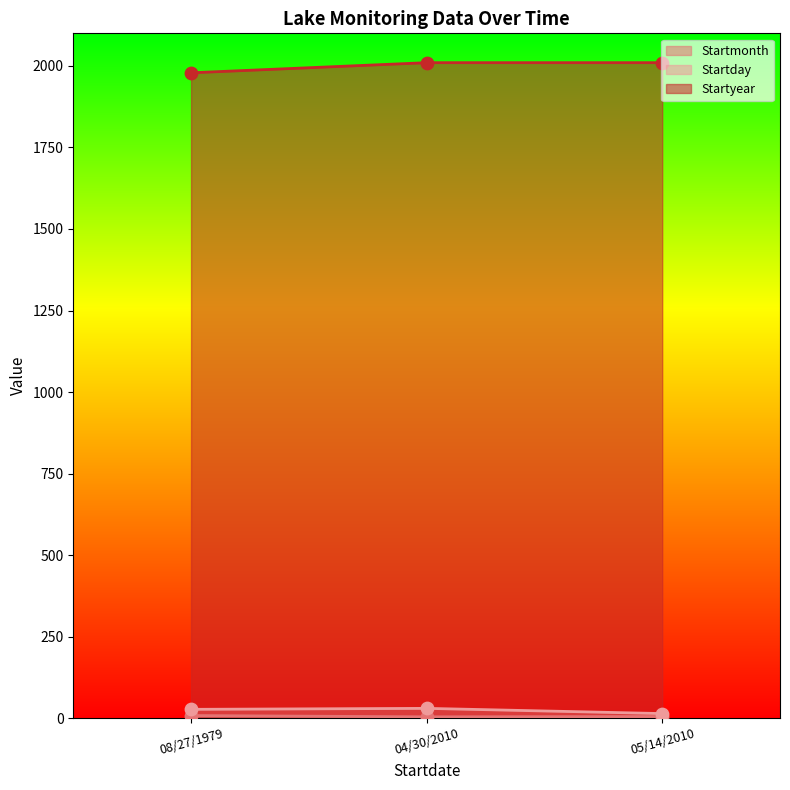

Which series has the widest spread of Y values?

Startyear